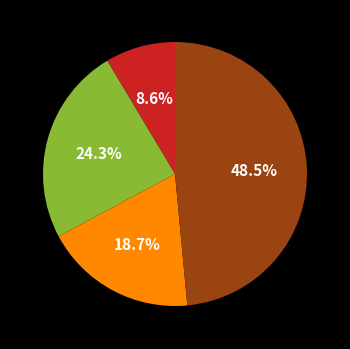

Count the number of slices in the pie.

4